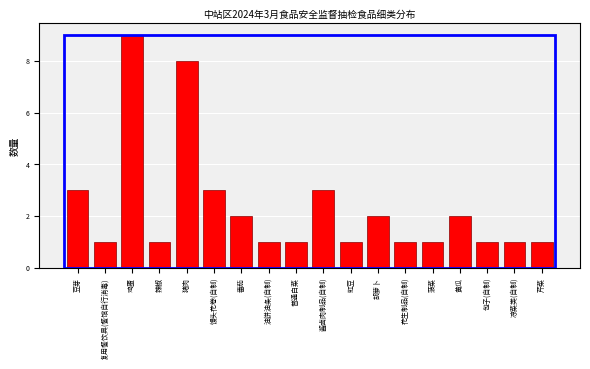

Reading right to left, transcribe all the data shown in this chart.

1	1	1	2	1	1	2	1	3	1	1	2	3	8	1	9	1	3